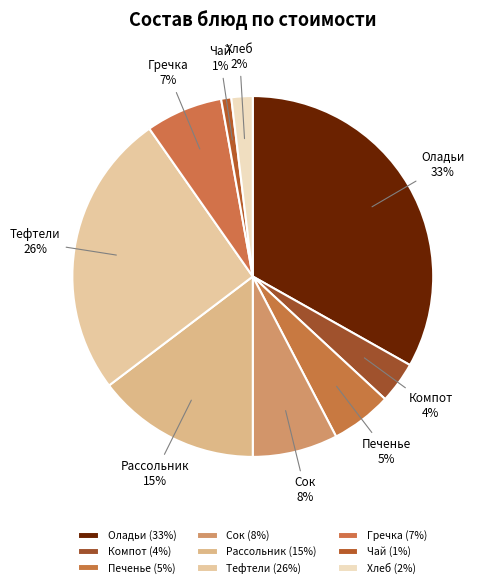

To the nearest percent, what is the average slice percentage?

11%